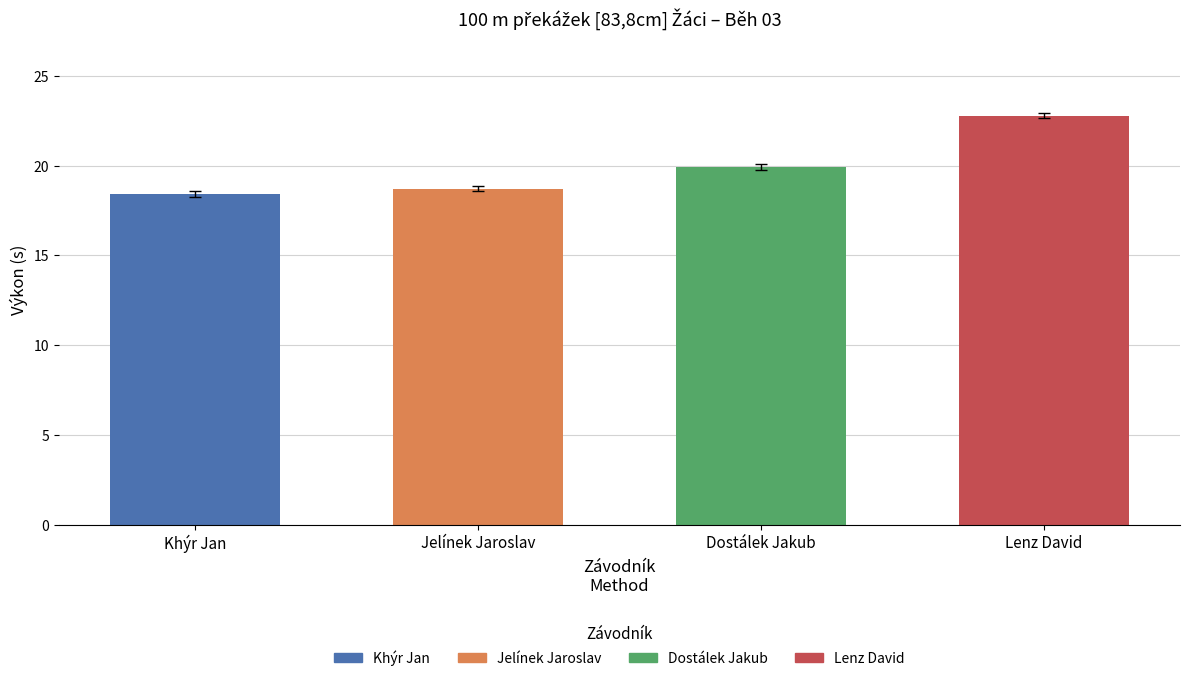

How many bars are there in total?

4